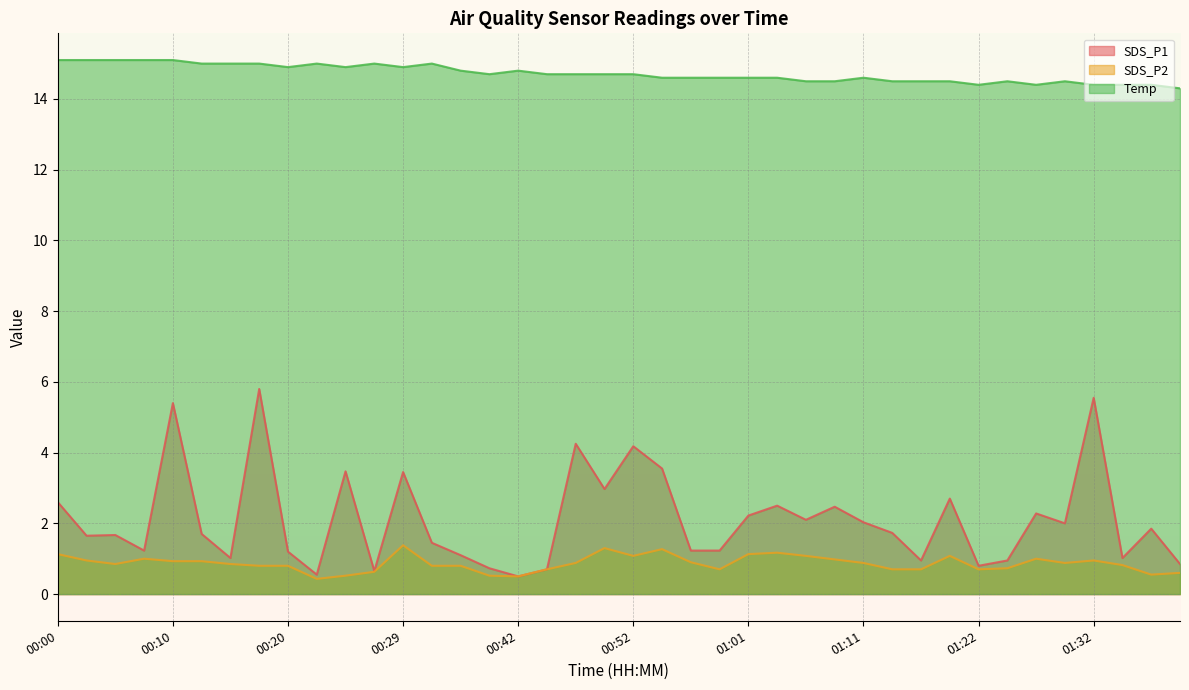

What is the label of the 29th point from the left?

01:11